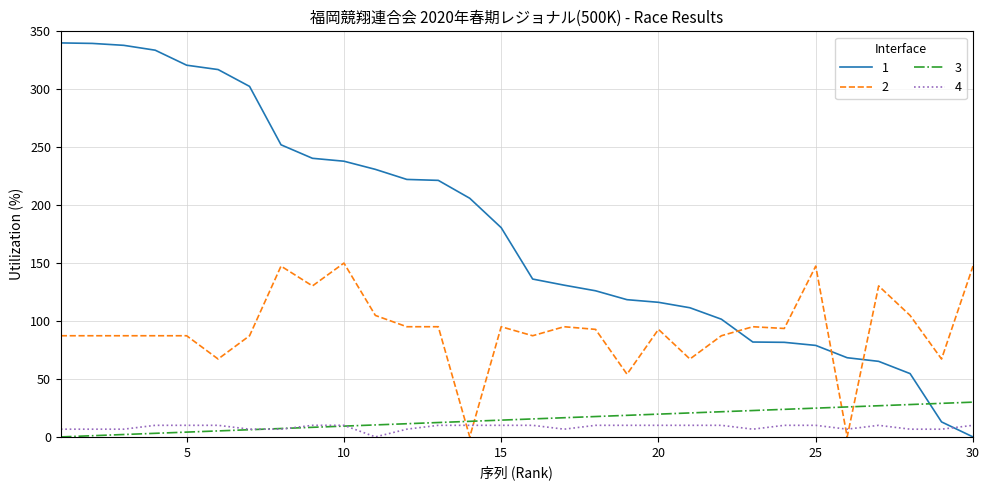

List the series in order of their peak value, lowest first.

4, 3, 2, 1